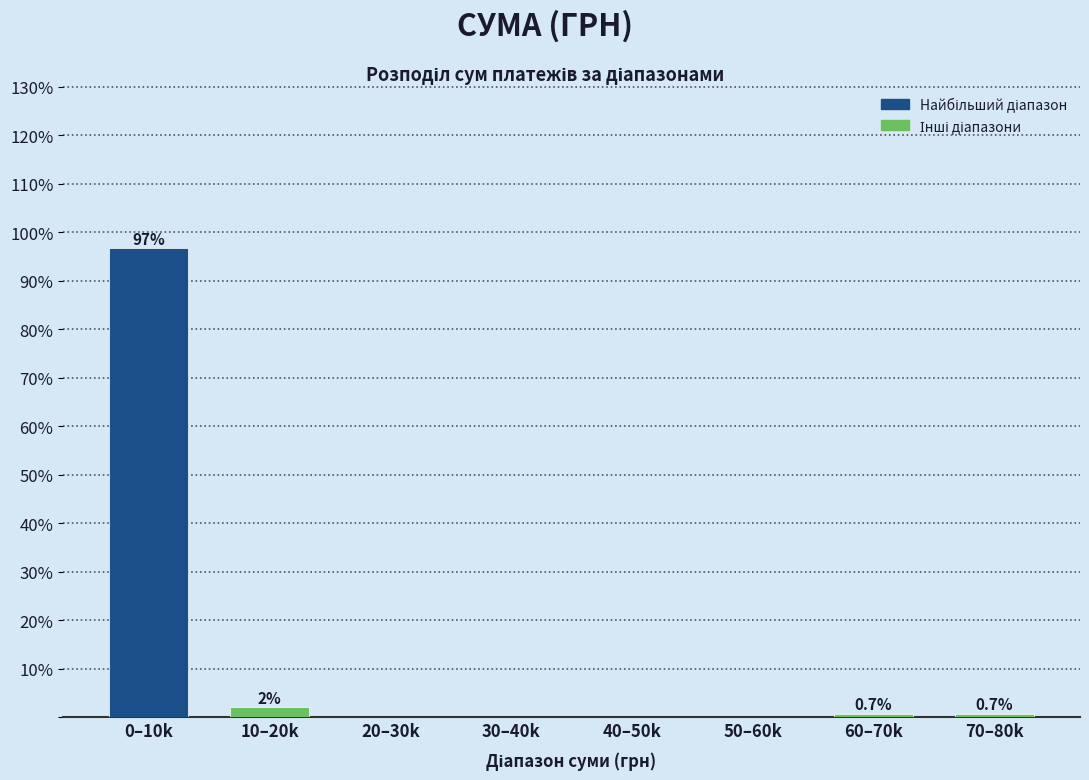

Reading left to right, transcribe all the data shown in this chart.

0–10k=96.6	10–20k=2.0	20–30k=0.0	30–40k=0.0	40–50k=0.0	50–60k=0.0	60–70k=0.7	70–80k=0.7